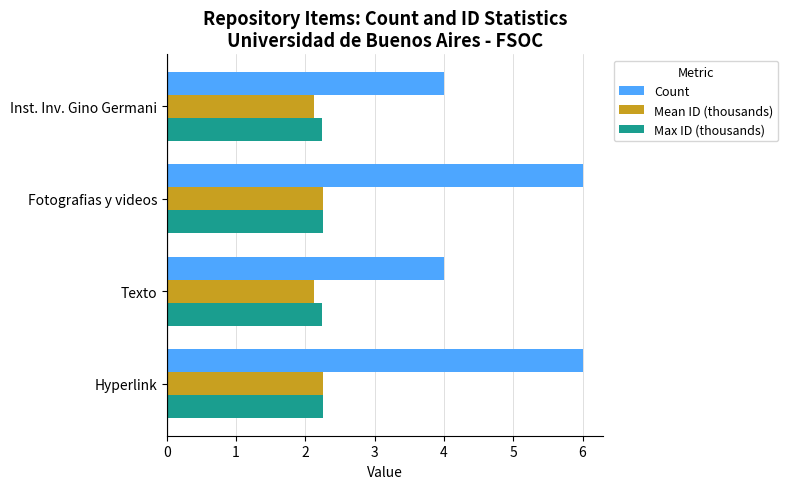

What value does the Max ID (thousands) series have at Hyperlink?

2.3